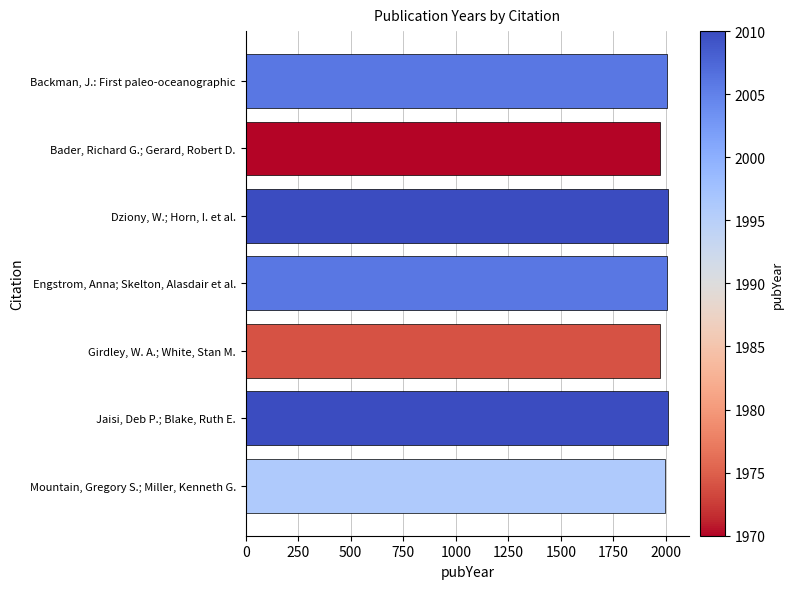

What is the smallest value displayed?

1970